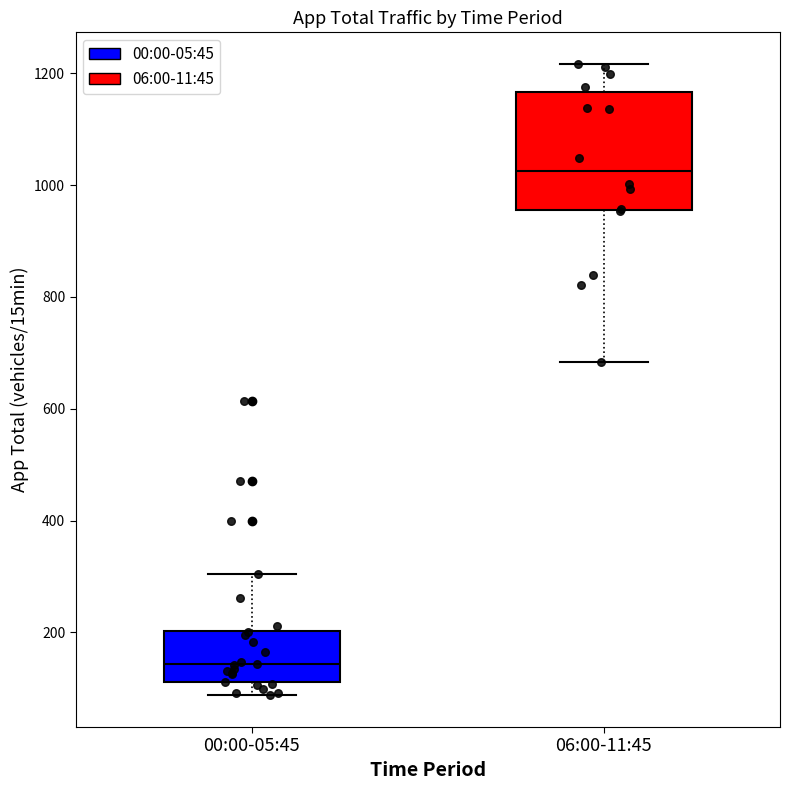

Where is the upper edge of the box for 06:00-11:45 on the y-axis? The values are not printed on the chart, so give them approximately, as read against the axis.

1160